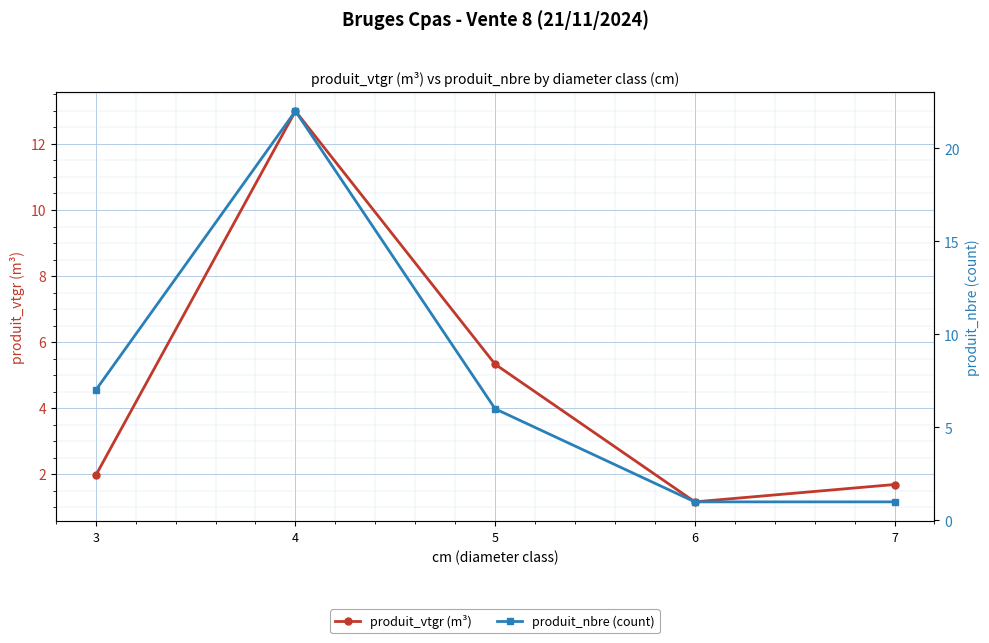

What is the value of the produit_nbre (count) point at the 2nd from the left?

22.0